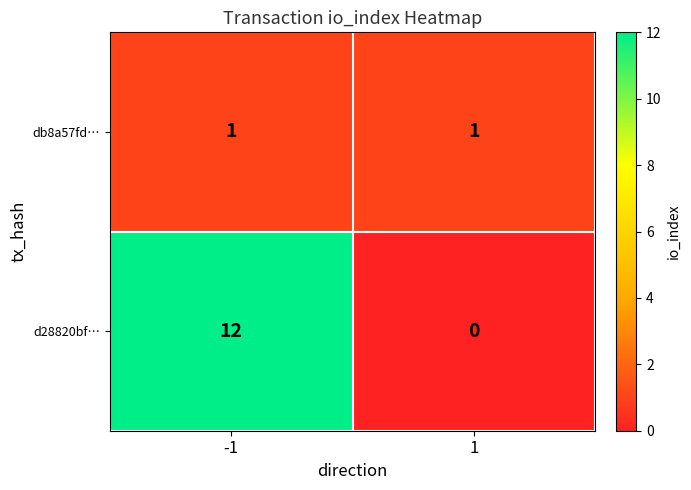

At how many categories does at least one series exceed 5?

1